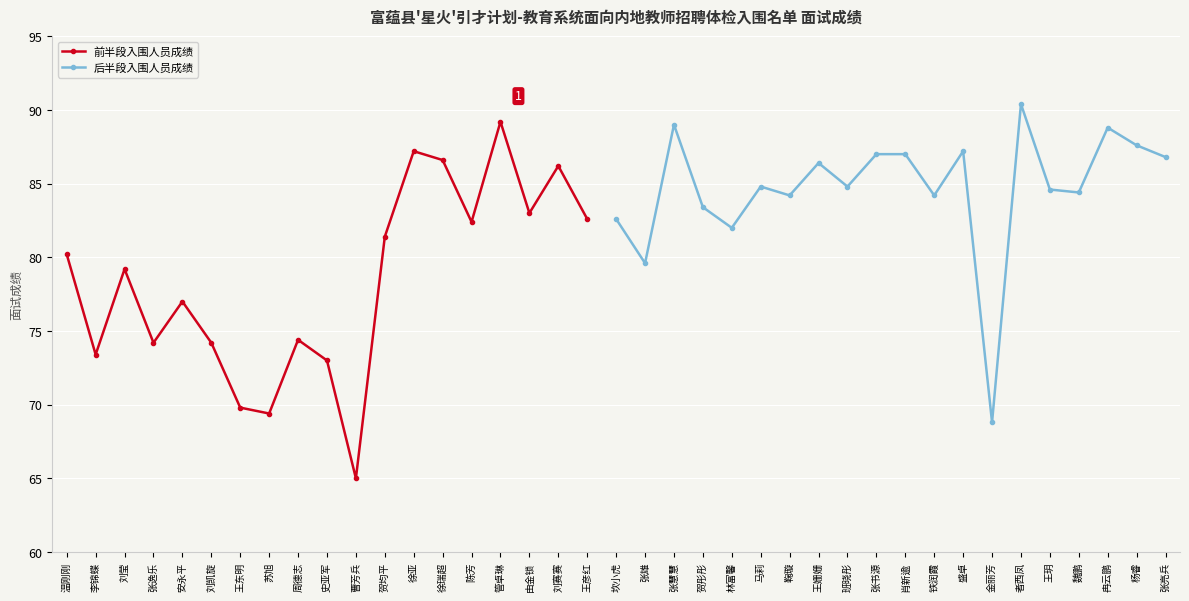

Where does the data first go above 83?

徐亚